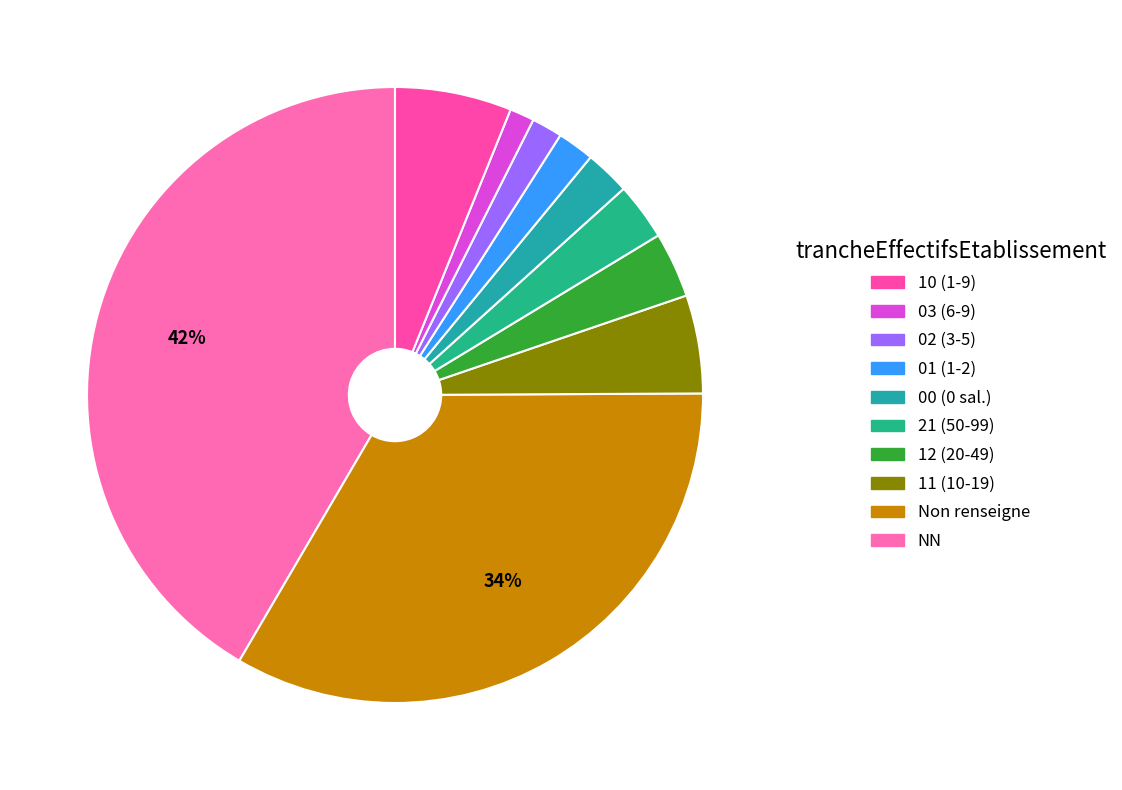

Count the number of slices in the pie.

10